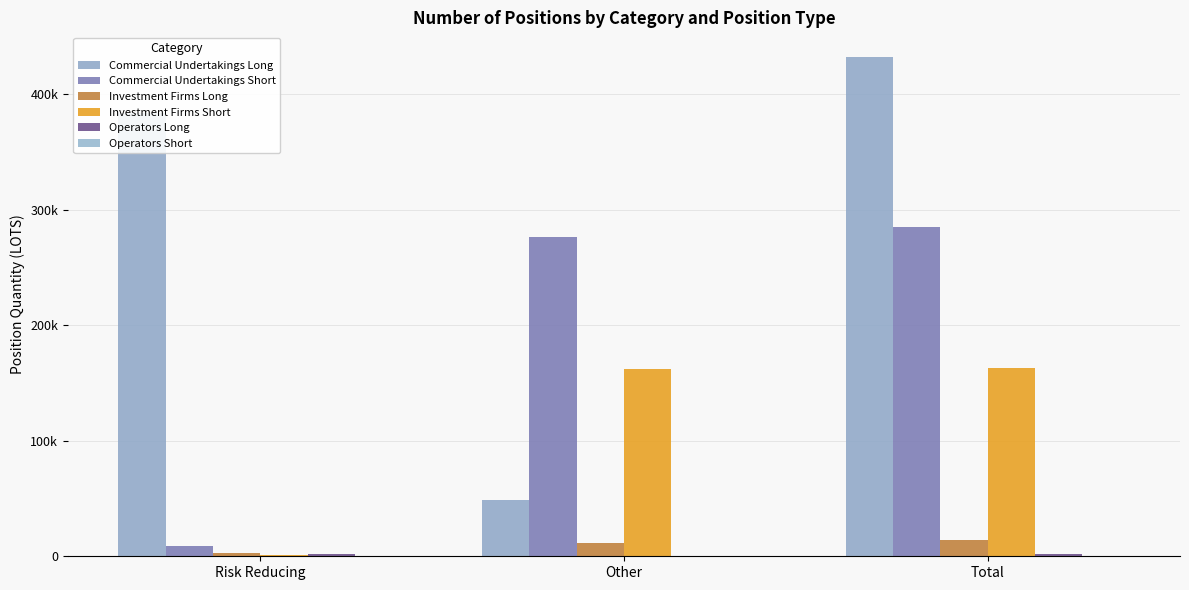

Is it true that Operators Long equals 3631.4 at Total?

False